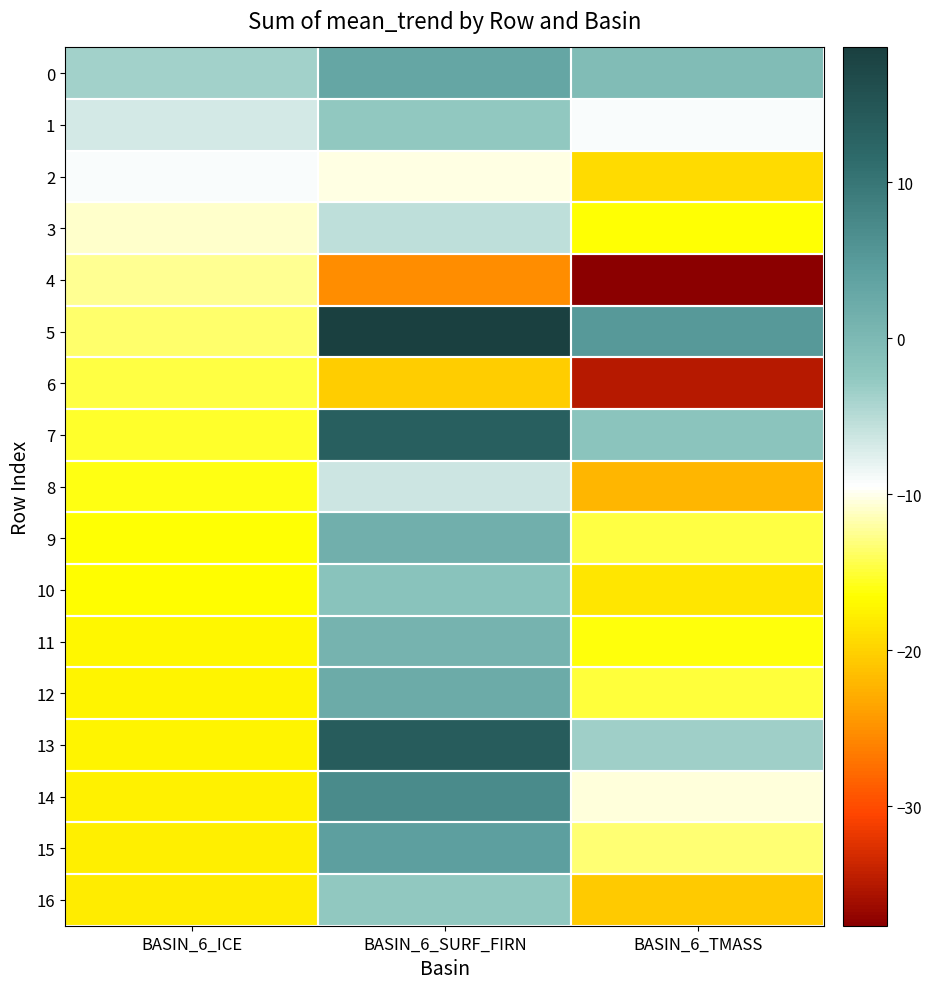

Which series has the largest total across all categories?

5